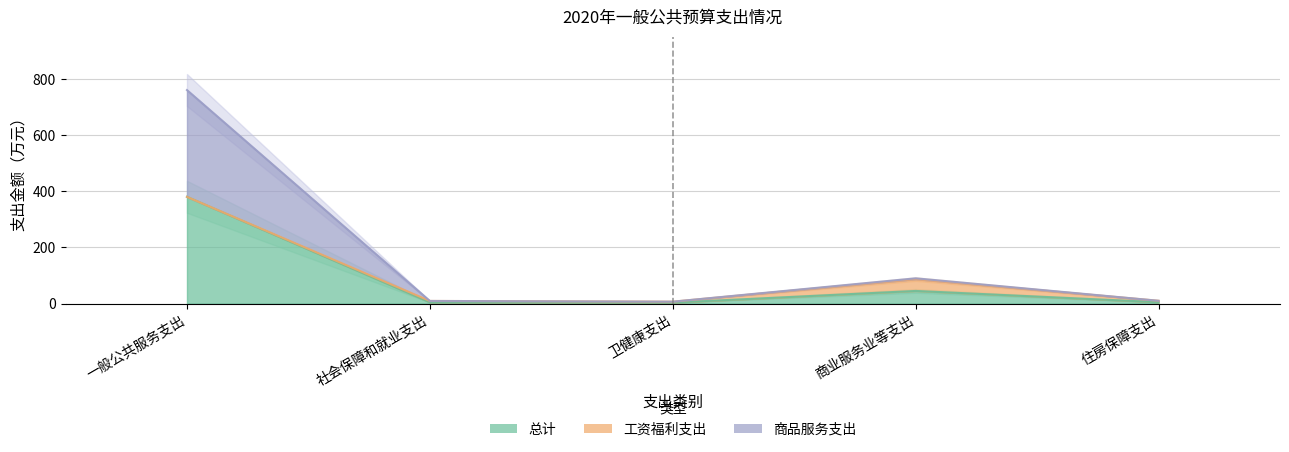

The 总计 series shows 4.7 at 社会保障和就业支出. True or false?

True